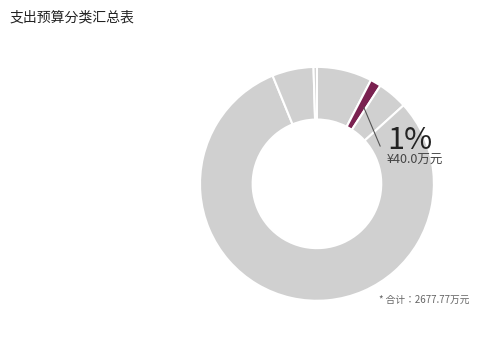

The 事业机构 slice represents 75% of the pie. True or false?

False